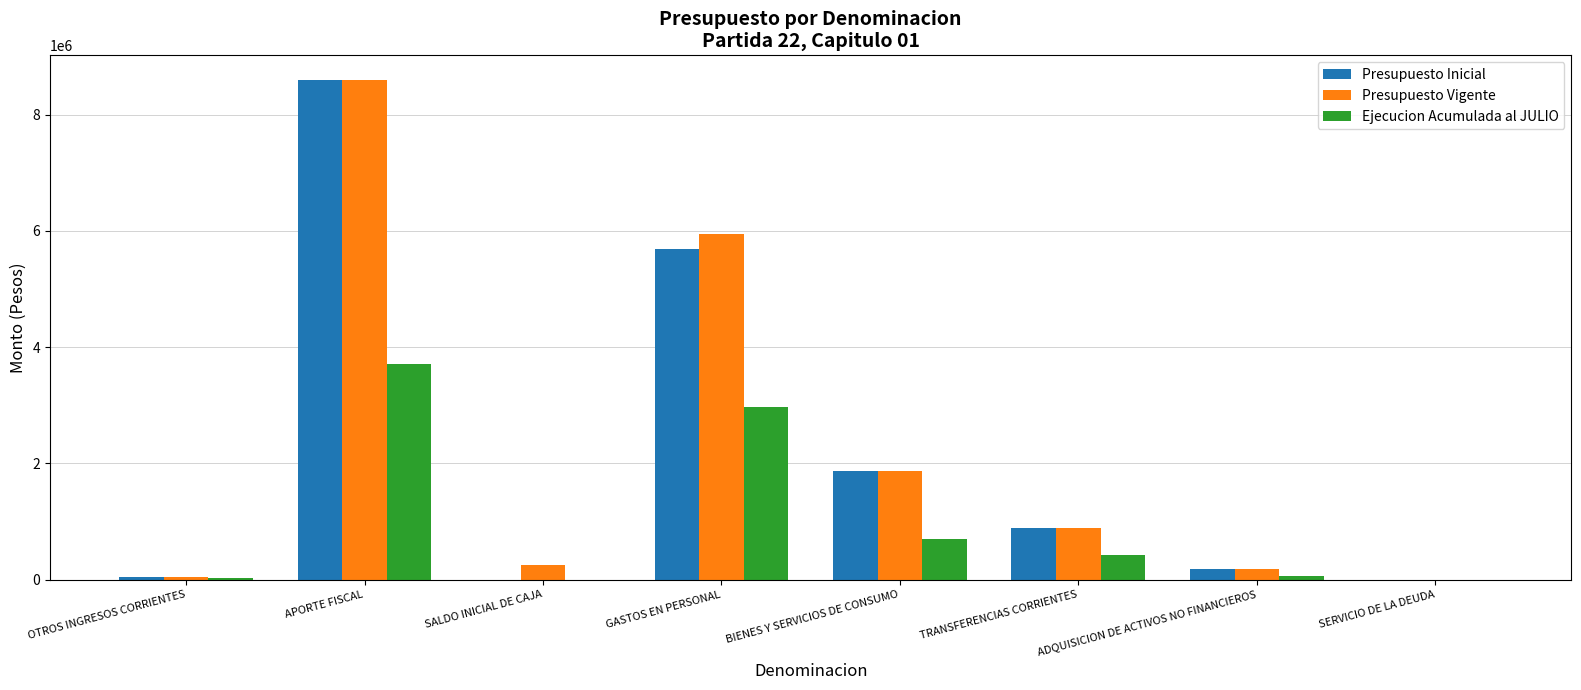

True or false: Presupuesto Vigente has a value of 258542 at SALDO INICIAL DE CAJA.

True